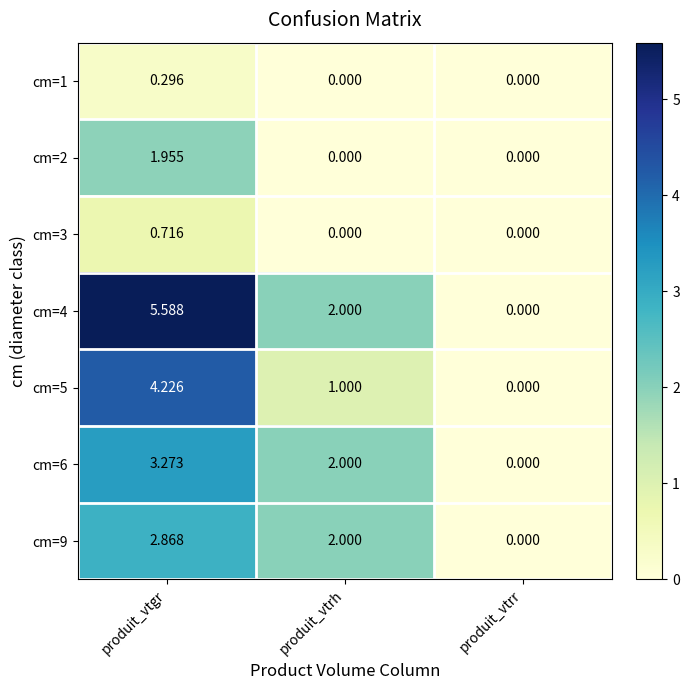

Rank the series at produit_vtgr from highest to lowest value.

cm=4, cm=5, cm=6, cm=9, cm=2, cm=3, cm=1